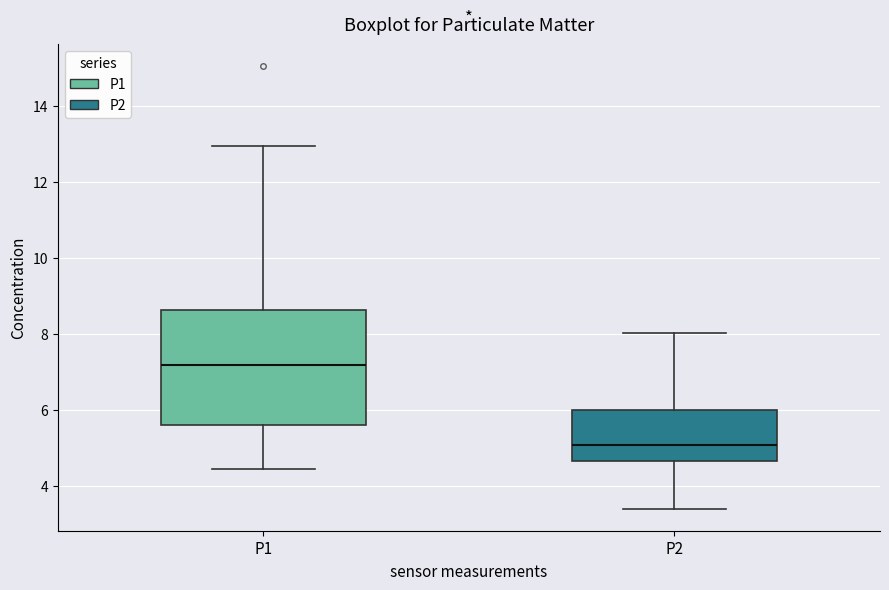

Reading left to right, transcribe this box plot: for each box, give where its median line is, the range the box spans, and where its two whiskers end, as read against the y-axis. The values are not printed on the chart, so give them approximately, as read against the axis.

P1: median 7.2, box 5.6 to 8.6, whiskers 4.4 to 13.0
P2: median 5.0, box 4.6 to 6.0, whiskers 3.4 to 8.0